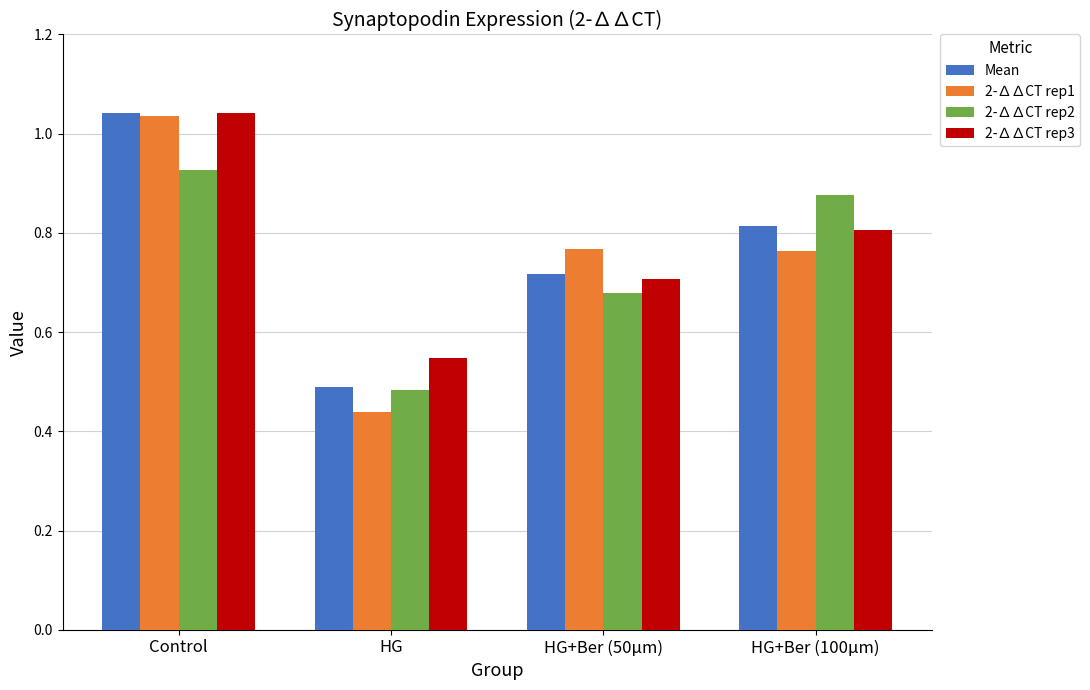

What is the label of the 3rd bar from the left?

HG+Ber (50μm)